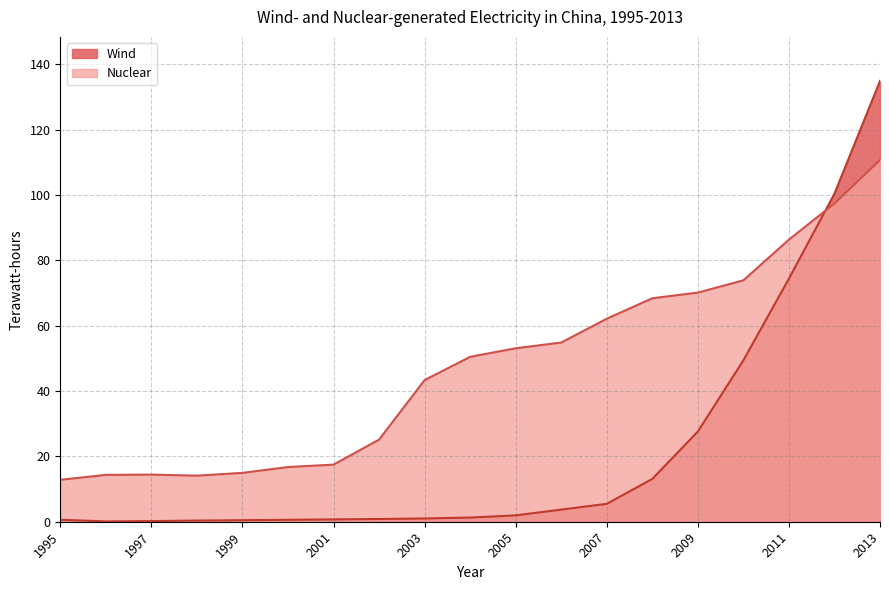

At which label does Wind first exceed 1?

2004